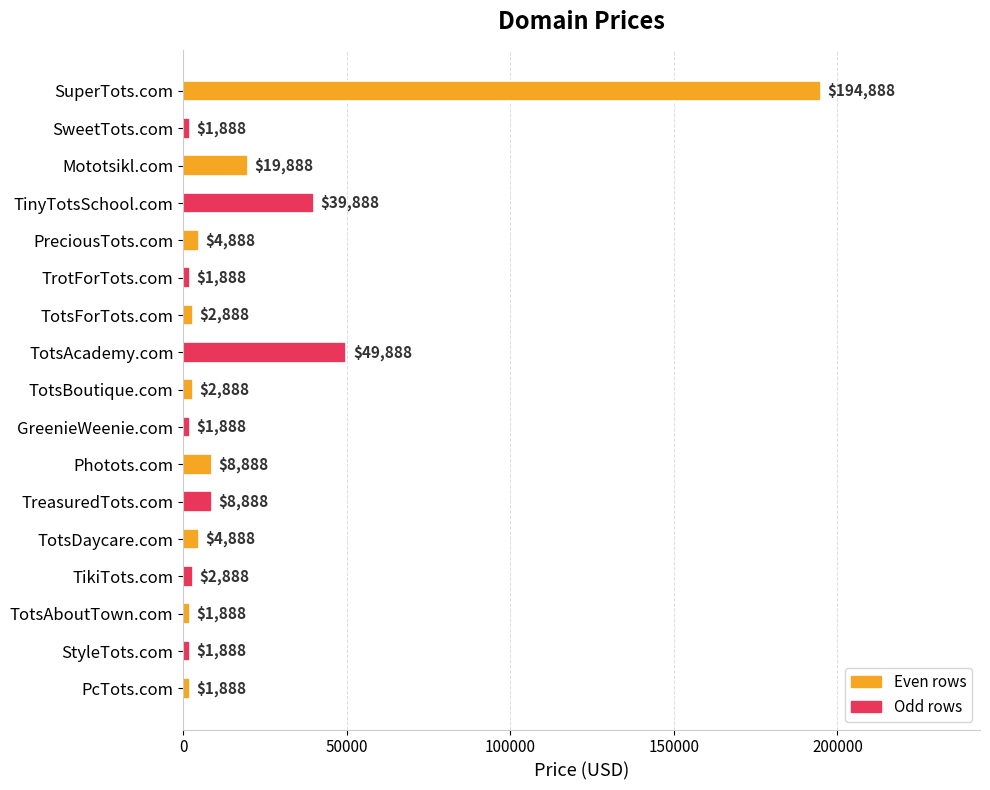

What is the ratio of the value at PcTots.com to the value at TotsBoutique.com?

0.7